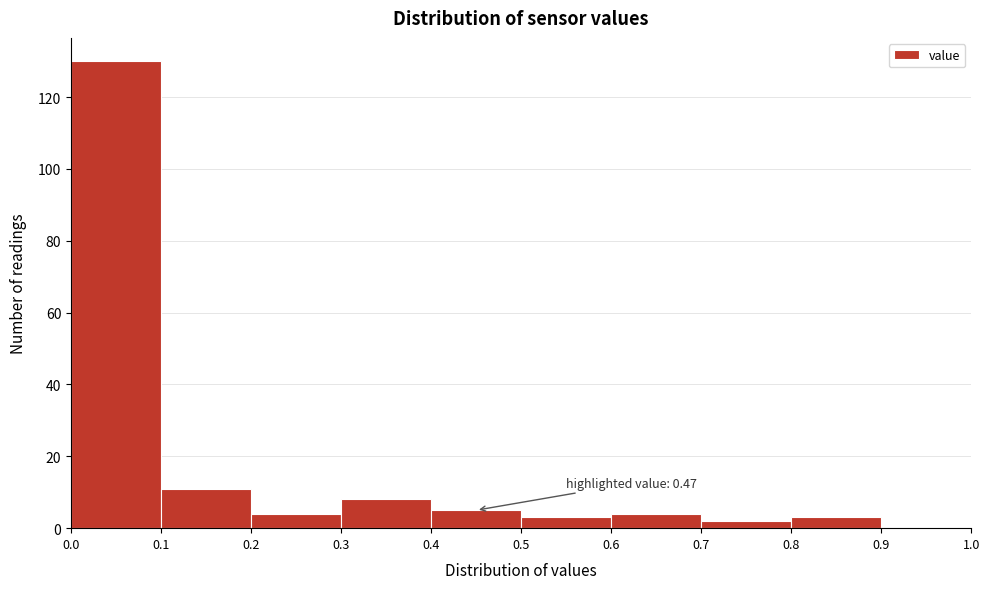

Which range on the x-axis has the tallest bar?

0.0 to 0.1